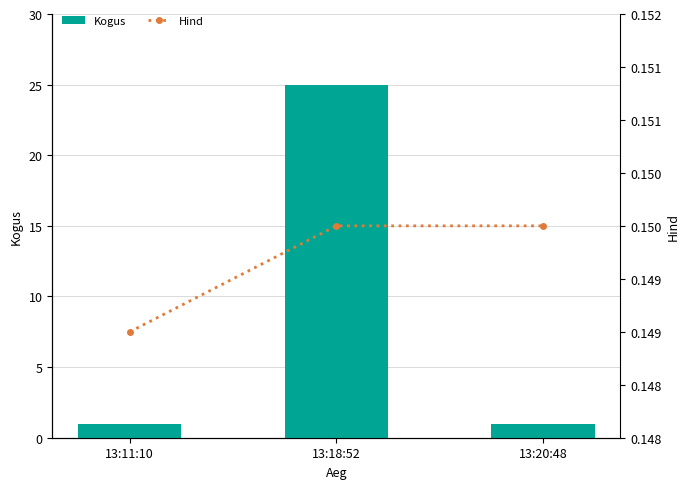

At 13:20:48, list the series in order from smallest to largest.

Hind, Kogus